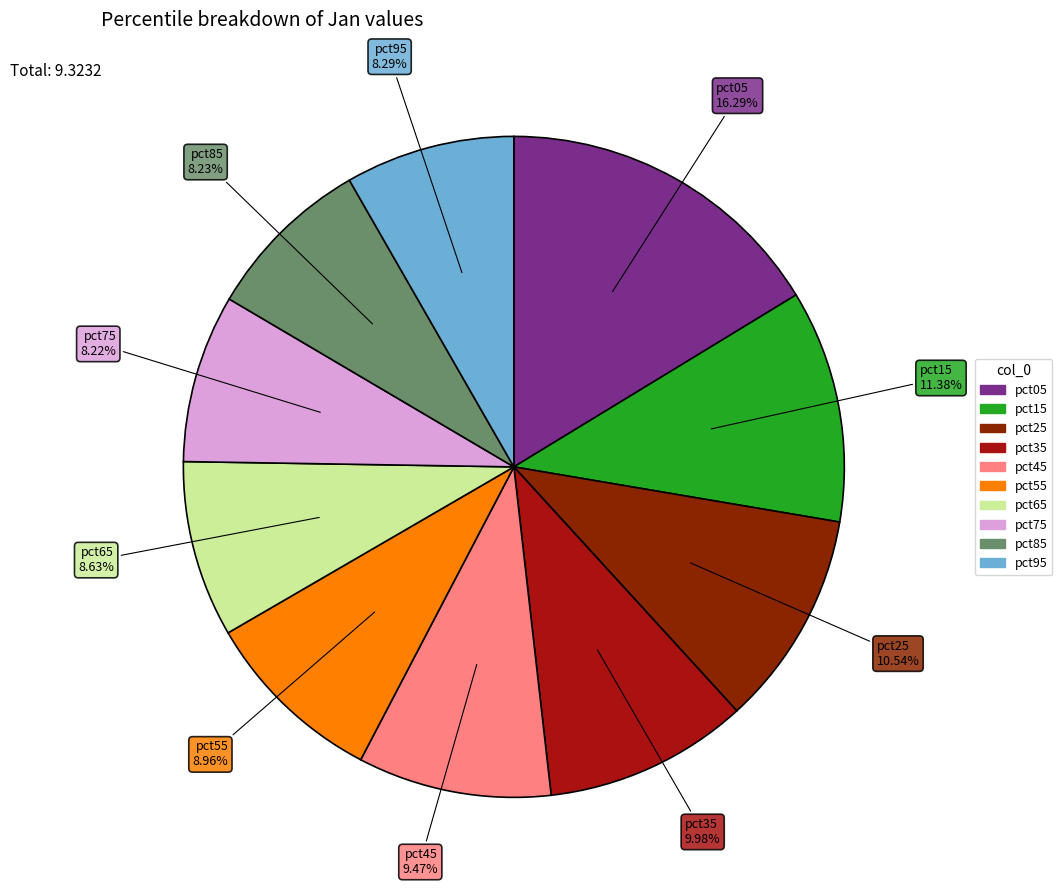

Is there a majority slice in this chart?

No